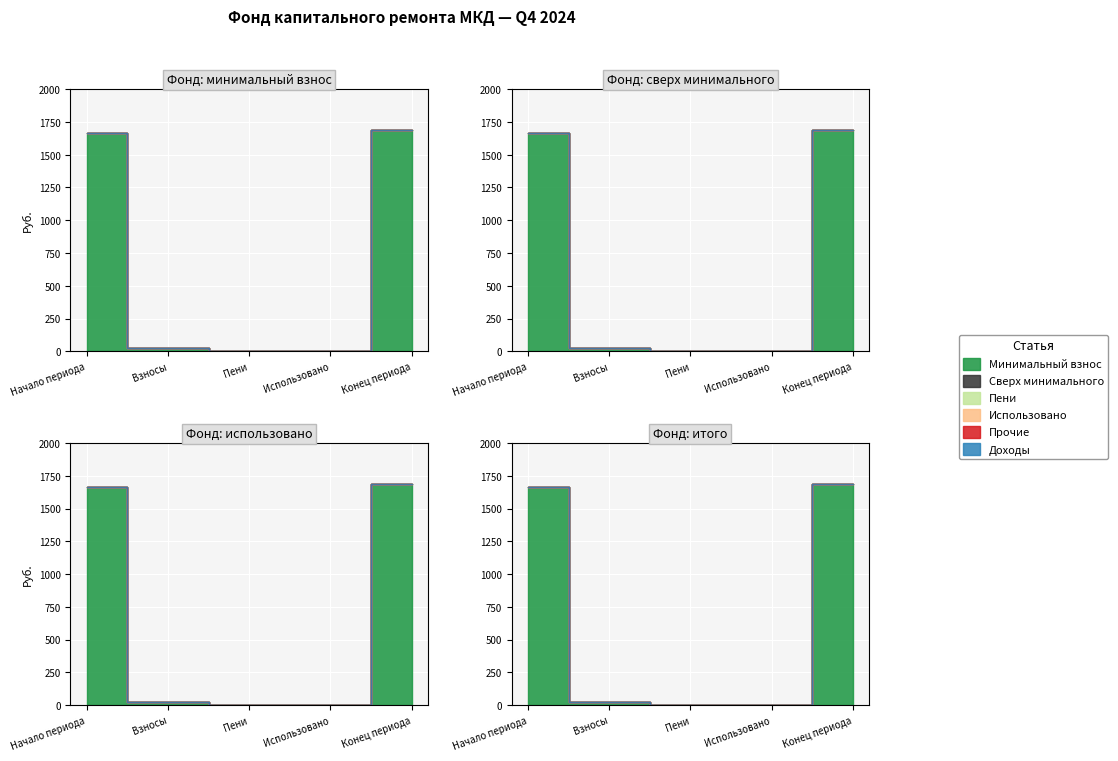

What is the spread (max minus min) of values at Итого фонд?

1685.0